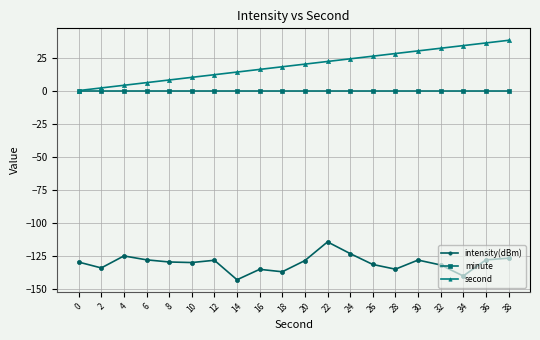

Is this an area chart (filled region under the line)?

No